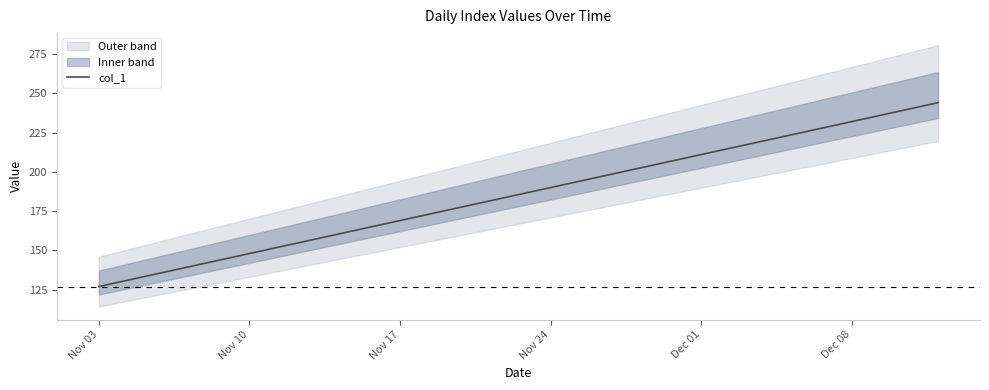

How many data points are less than 187?

20